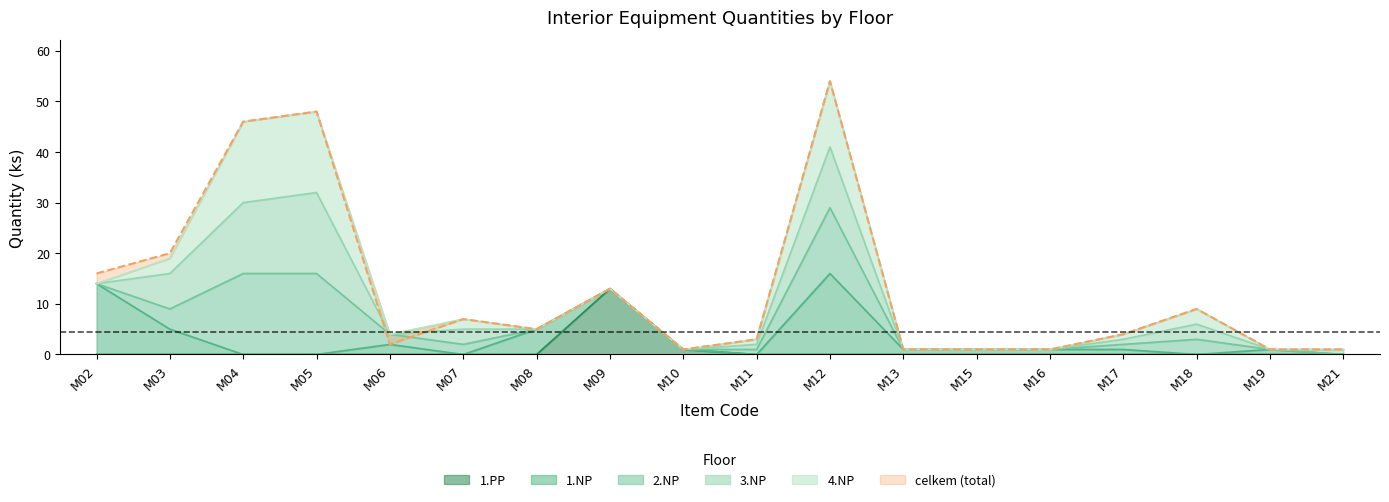

List the series in order of their peak value, lowest first.

1.PP, 3.NP, 2.NP, 1.NP, 4.NP, celkem